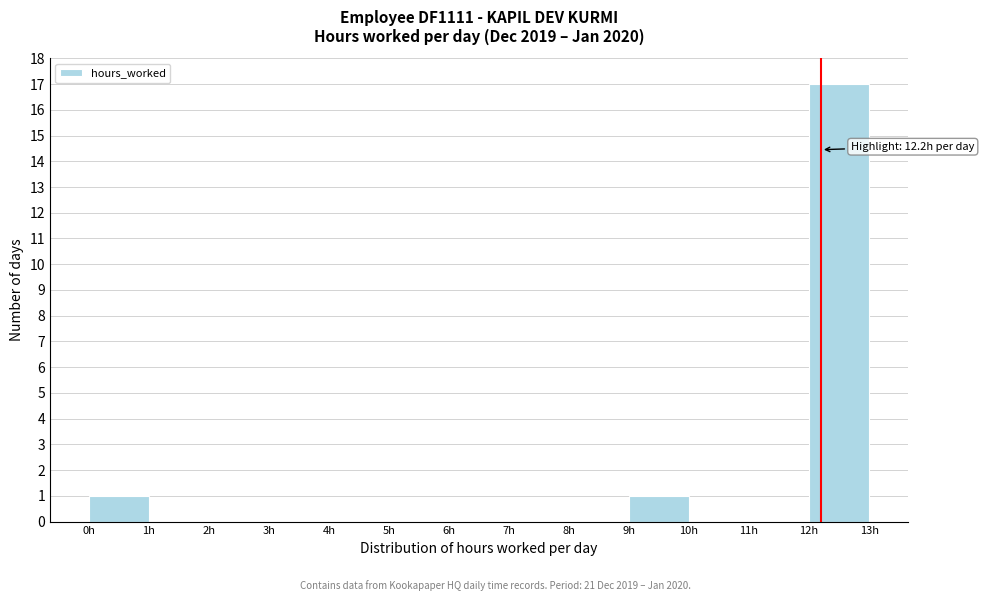

Over which range of the x-axis is the bar tallest?

12 to 13